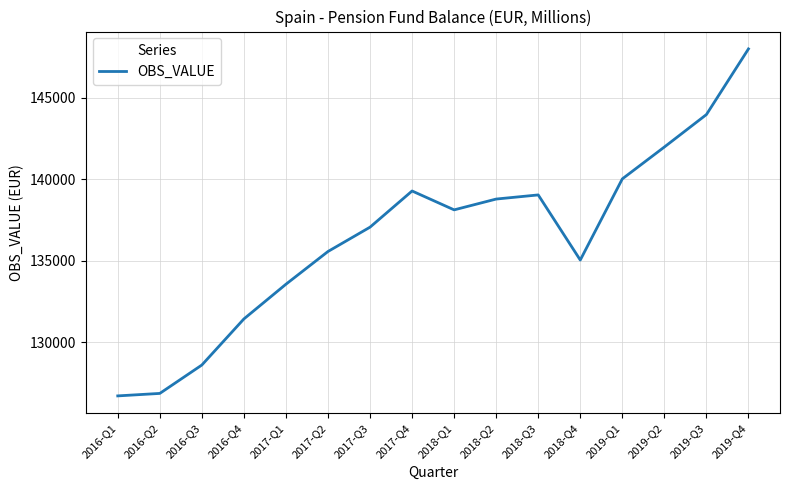

Reading left to right, what are all the values shown in this chart?

126729	126881	128620	131443	133569	135574	137064	139280	138124	138786	139039	135051	140022	141974	143961	147983